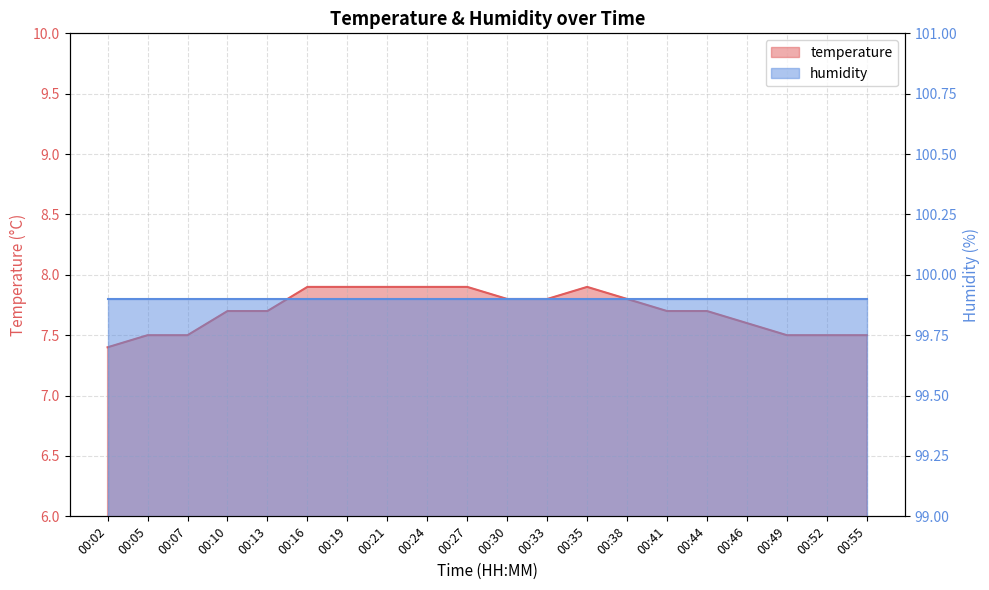

What is the ratio of the value at 00:21 to the value at 00:13?

1.0